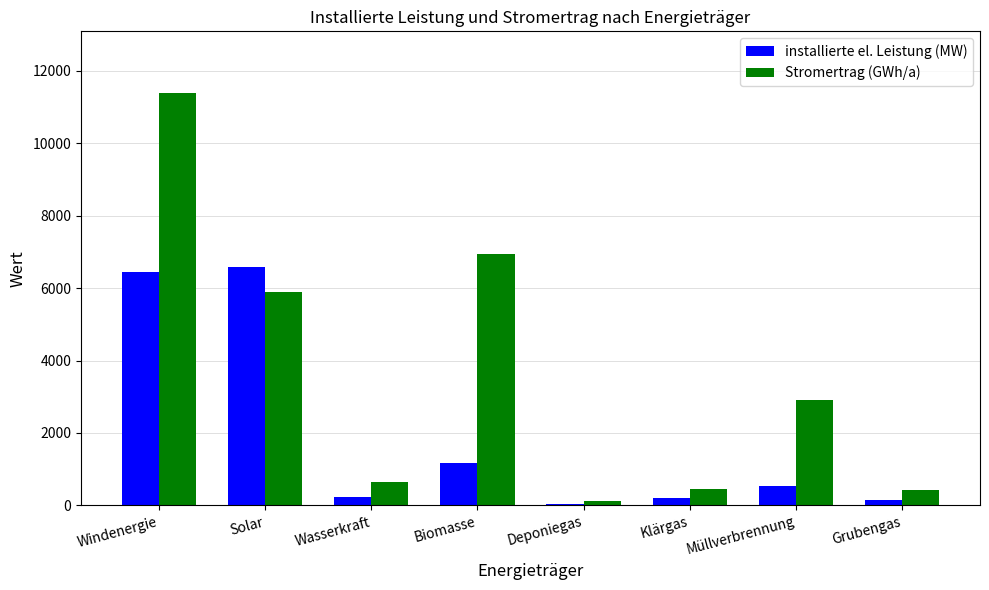

What value does the Stromertrag (GWh/a) series have at Solar?

5902.2